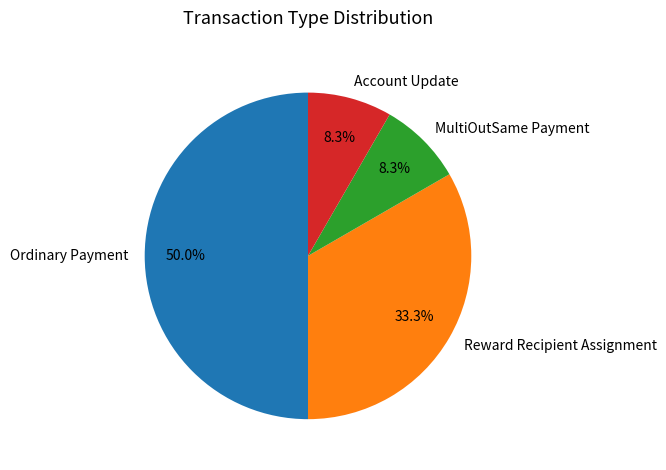

Which has a higher value, Ordinary Payment or Reward Recipient Assignment?

Ordinary Payment